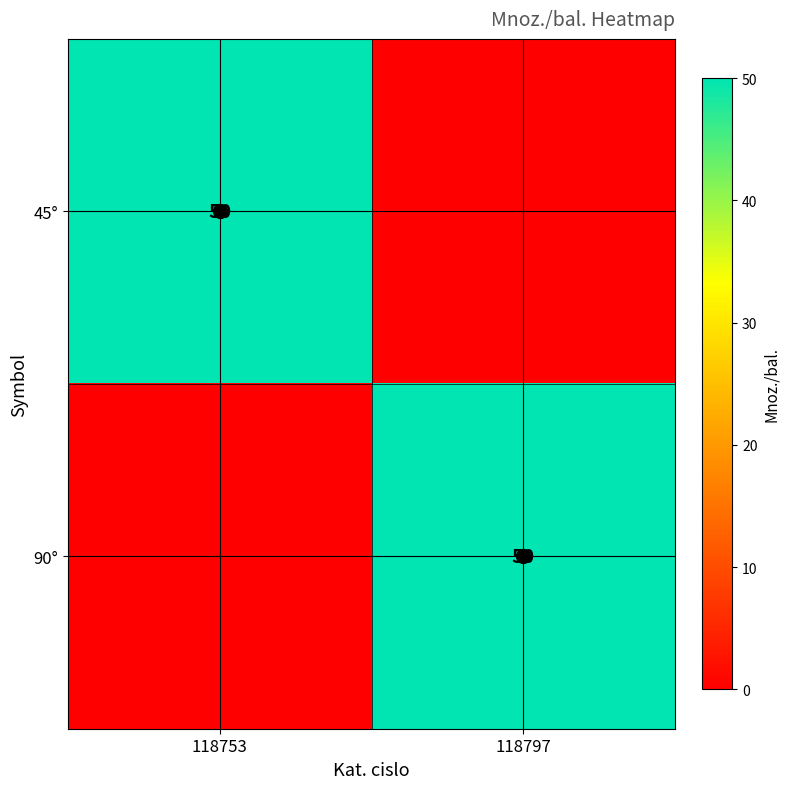

Is it true that 90° equals 78 at 118797?

False